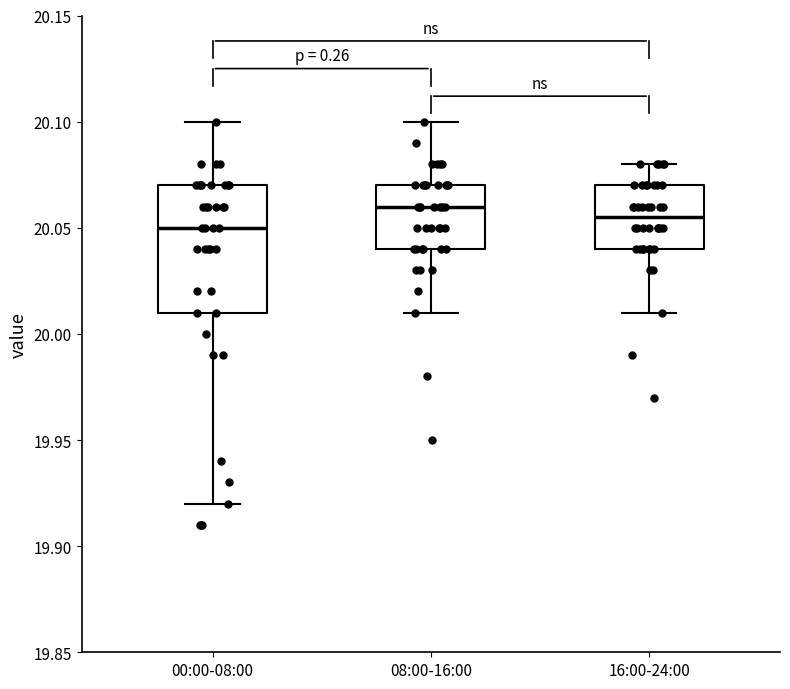

Reading left to right, read every box against the y-axis: the position of its median line, the range the box covers, and the ends of its whiskers. The values are not printed on the chart, so give them approximately, as read against the axis.

00:00-08:00: median 20.050, box 20.010 to 20.070, whiskers 19.920 to 20.100
08:00-16:00: median 20.060, box 20.040 to 20.070, whiskers 20.010 to 20.100
16:00-24:00: median 20.055, box 20.040 to 20.070, whiskers 20.010 to 20.080